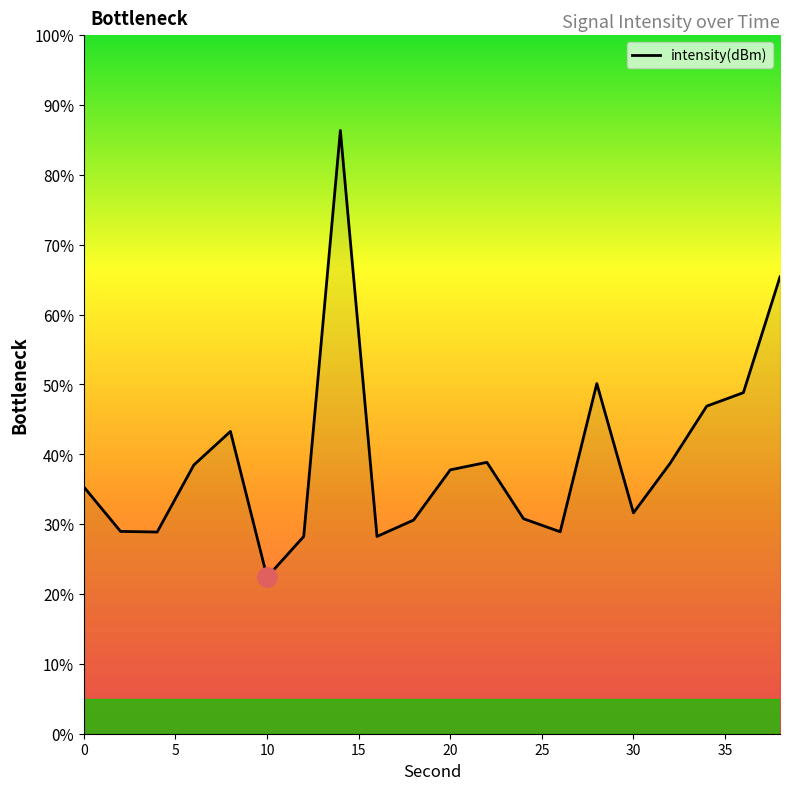

What is the difference between the maximum and minimum values?

63.9